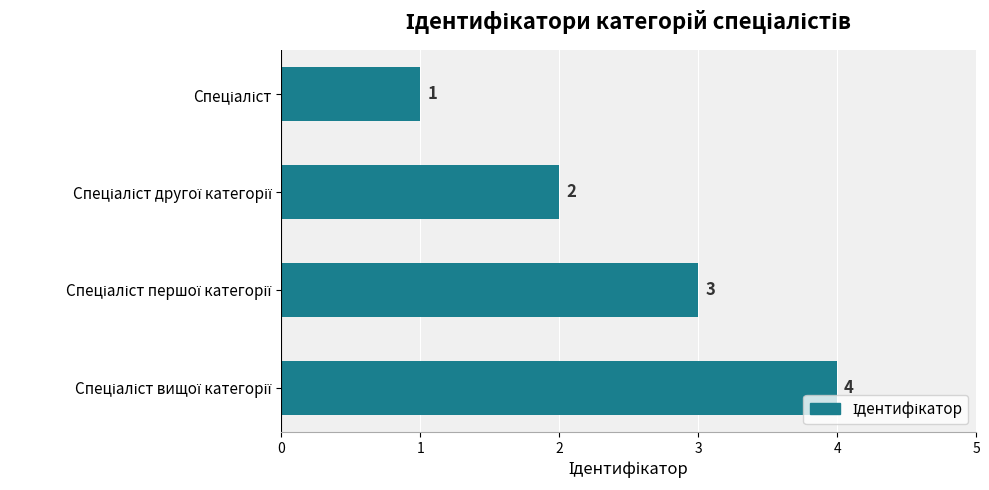

What is the sum of all values?

10